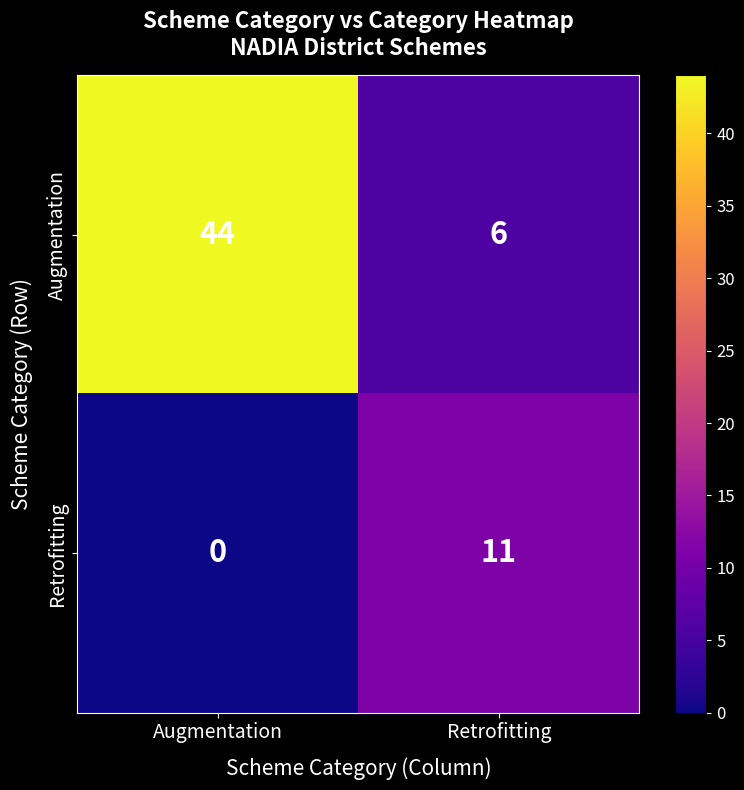

Between Augmentation and Retrofitting, which series saw the biggest shift?

Augmentation